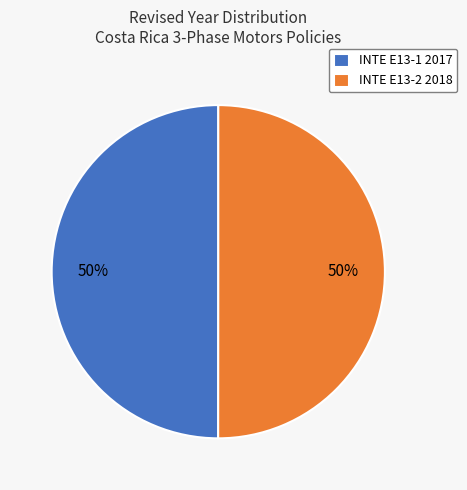

Is the sum of INTE E13-2 2018 and INTE E13-1 2017 greater than half?

Yes